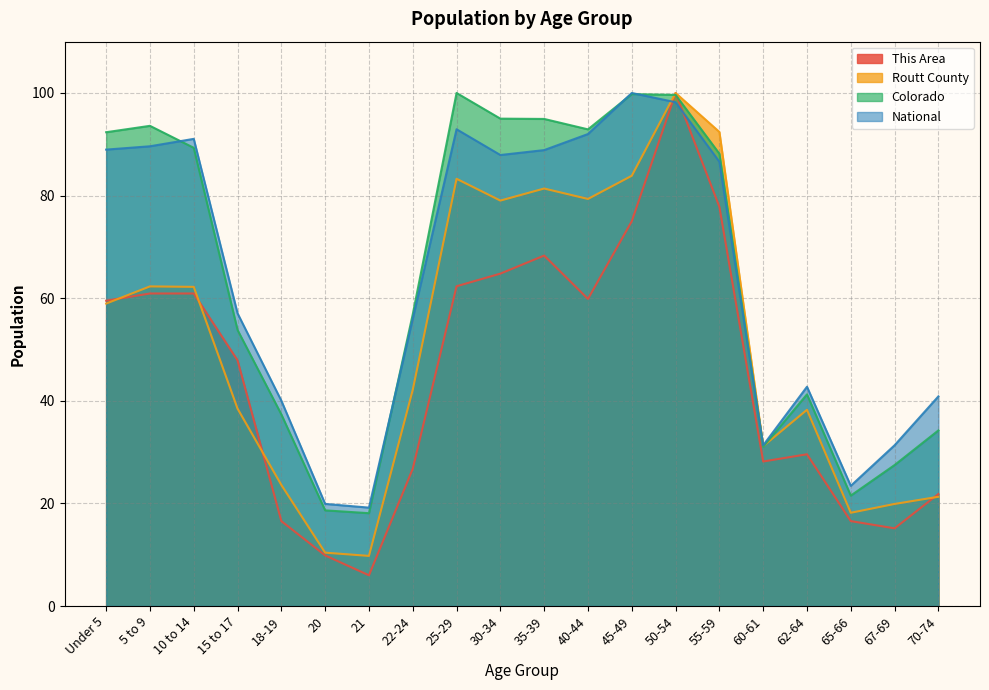

Reading right to left, extract all data points from this chart.

This Area: 70-74=21.8	67-69=15.1	65-66=16.5	62-64=29.6	60-61=28.2	55-59=77.8	50-54=100.0	45-49=75.0	40-44=59.9	35-39=68.3	30-34=64.8	25-29=62.3	22-24=26.8	21=6.0	20=9.9	18-19=16.5	15 to 17=47.9	10 to 14=60.9	5 to 9=60.9	Under 5=59.5
Routt County: 70-74=21.3	67-69=19.9	65-66=18.2	62-64=38.2	60-61=31.1	55-59=92.4	50-54=100.0	45-49=83.9	40-44=79.3	35-39=81.4	30-34=79.0	25-29=83.3	22-24=42.1	21=9.8	20=10.4	18-19=23.6	15 to 17=38.5	10 to 14=62.2	5 to 9=62.3	Under 5=59.0
Colorado: 70-74=34.2	67-69=27.5	65-66=21.5	62-64=41.2	60-61=31.1	55-59=88.2	50-54=99.6	45-49=99.8	40-44=92.9	35-39=94.9	30-34=95.0	25-29=100.0	22-24=56.9	21=18.1	20=18.6	18-19=37.3	15 to 17=53.8	10 to 14=89.3	5 to 9=93.6	Under 5=92.3
National: 70-74=40.9	67-69=31.3	65-66=23.4	62-64=42.7	60-61=31.3	55-59=86.6	50-54=98.2	45-49=100.0	40-44=92.0	35-39=88.9	30-34=87.9	25-29=92.9	22-24=56.0	21=19.2	20=19.9	18-19=40.0	15 to 17=57.0	10 to 14=91.1	5 to 9=89.6	Under 5=89.0